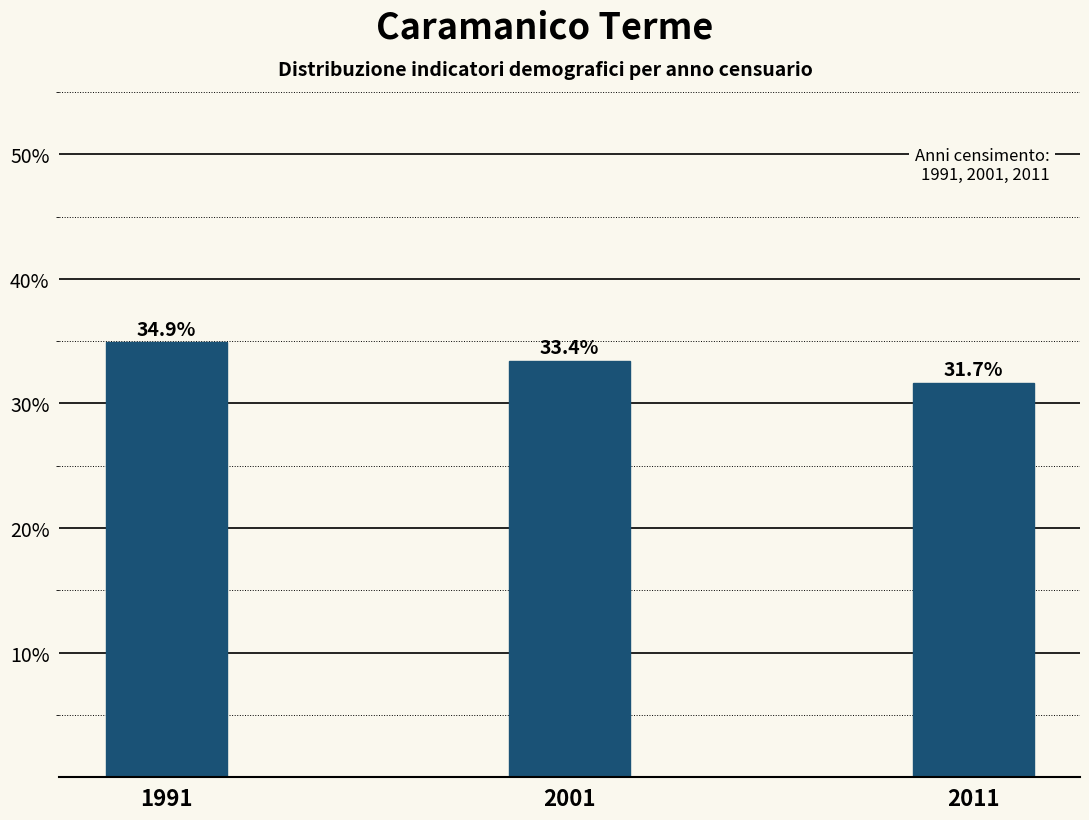

Reading left to right, list all the values displayed in this chart.

1991=34.9	2001=33.4	2011=31.7